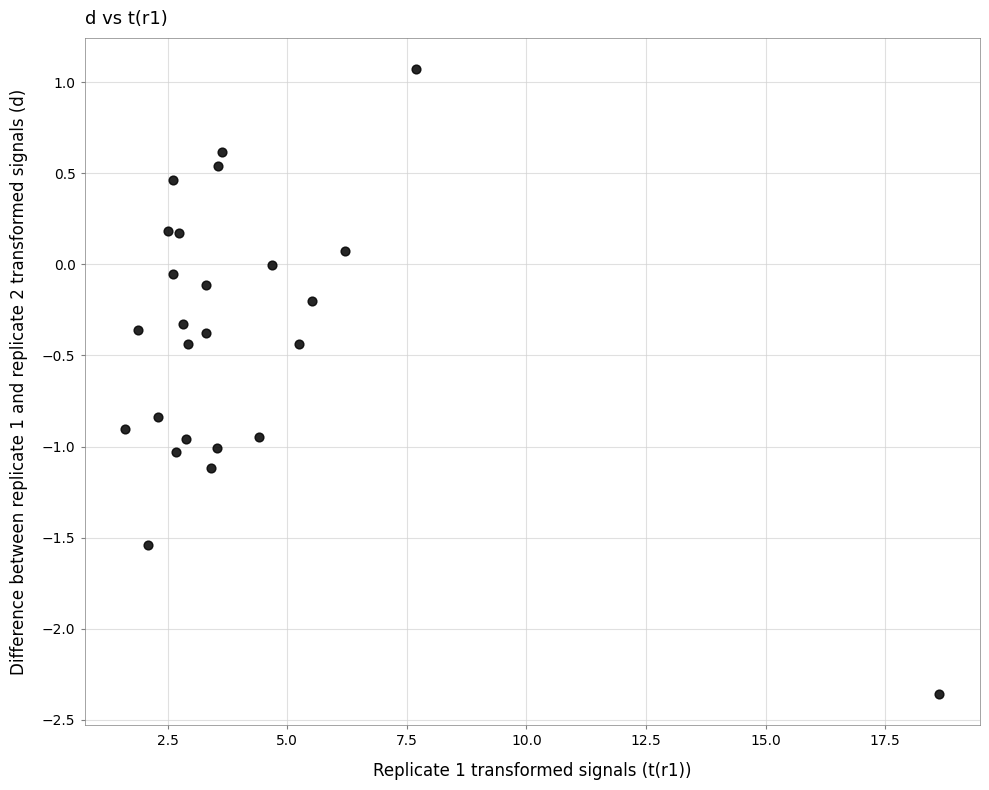

What is the range of X values (max minus min)?

17.0